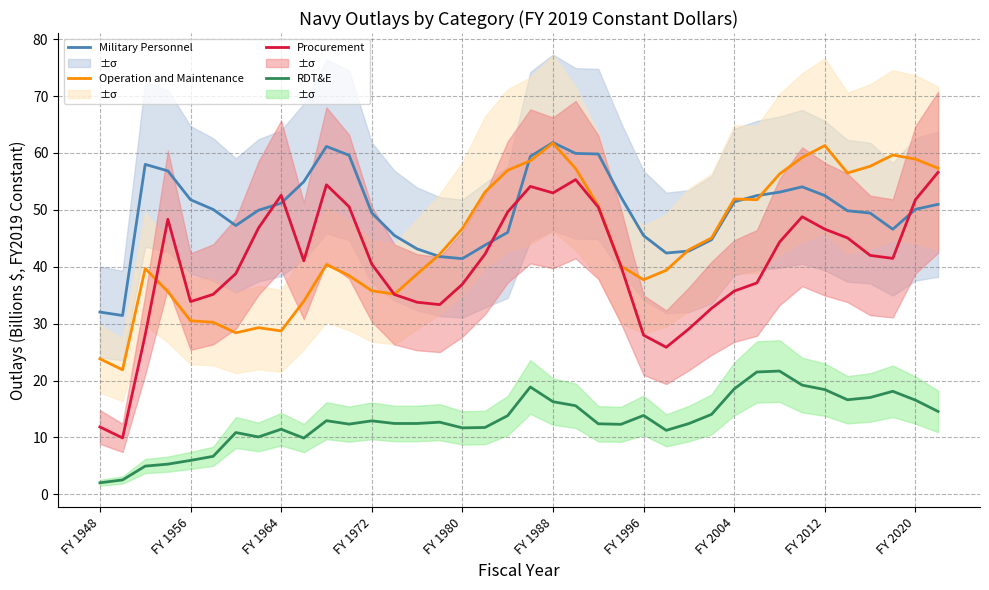

Which series has the largest total across all categories?

Military Personnel